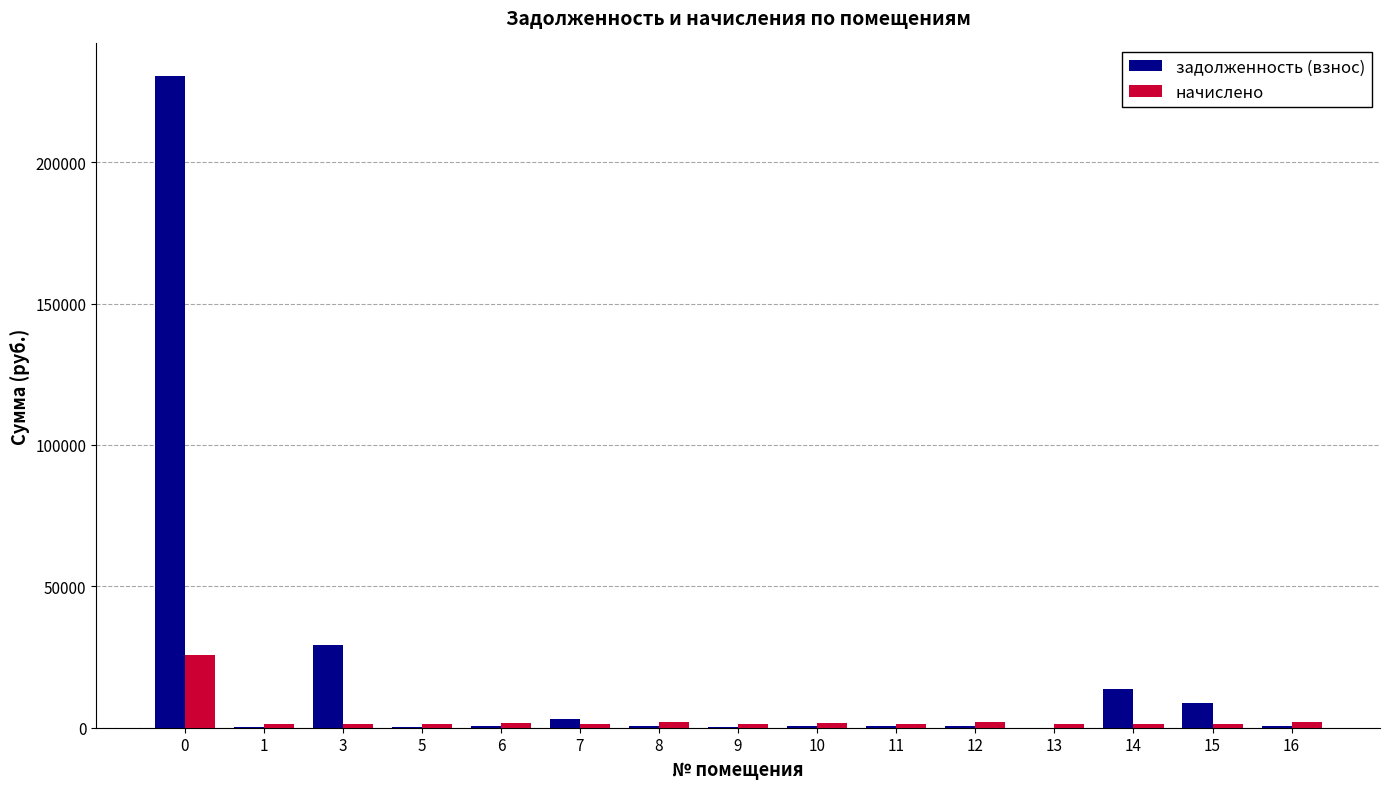

Which series has the largest range (max minus min)?

задолженность (взнос)